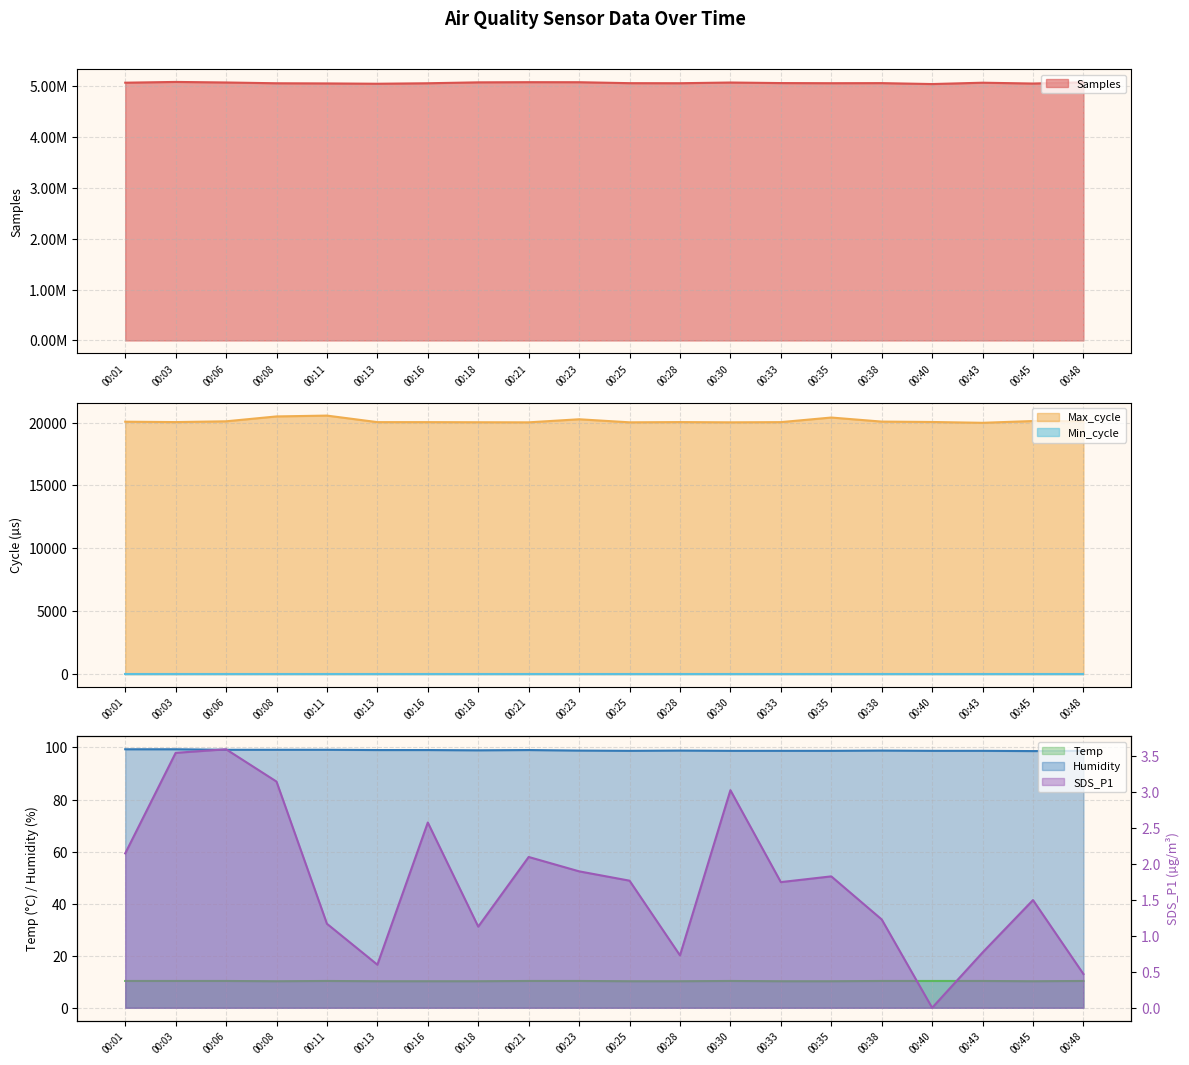

True or false: Humidity and Samples intersect in this chart.

False